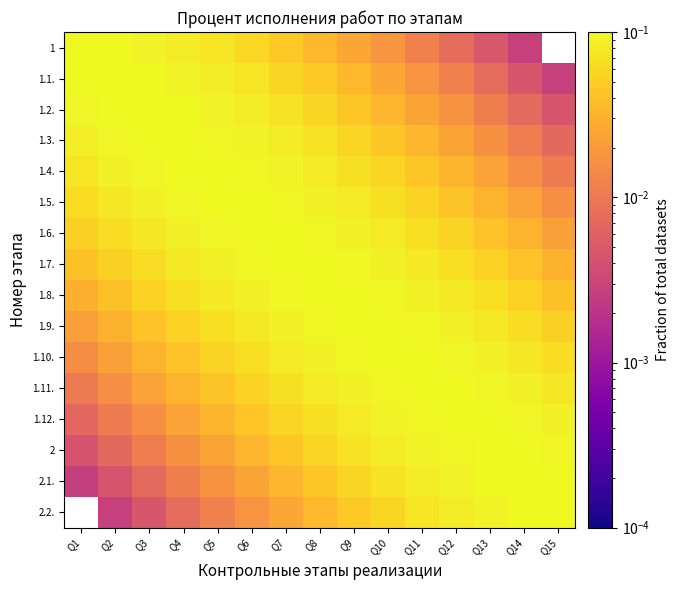

What is the sum of the 1.1. values at Q4 and Q6?

0.2